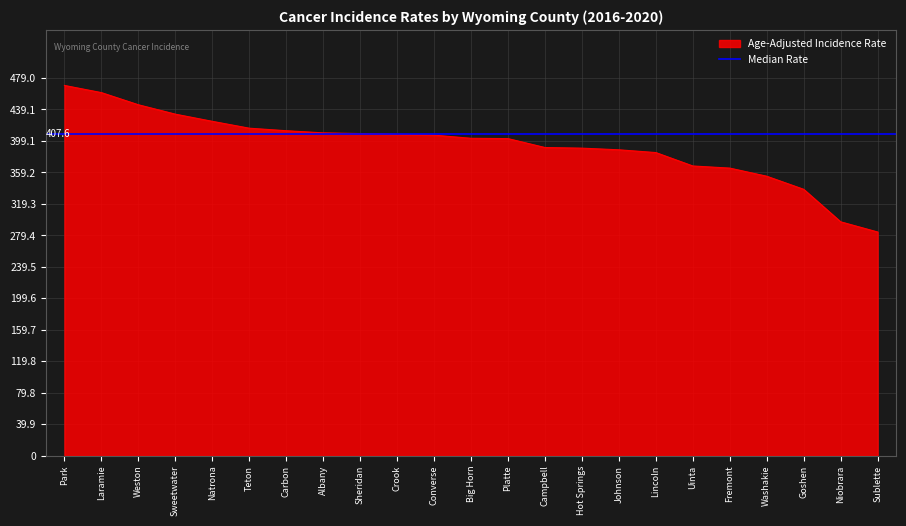

What position from the left is Weston?

3